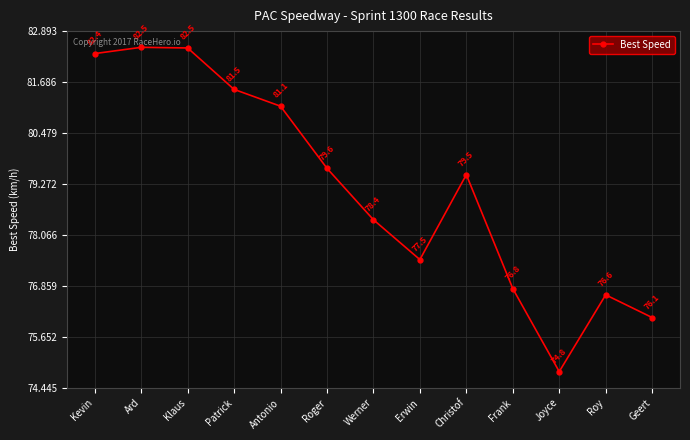

Is it true that the value at Patrick is 81.5?

True